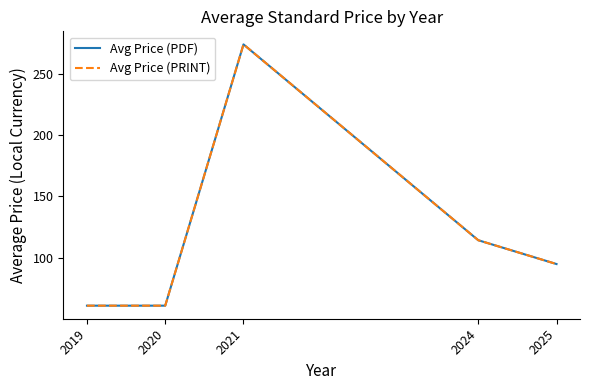

What is the difference between the Avg Price (PRINT) values at 2024 and 2025?

19.4